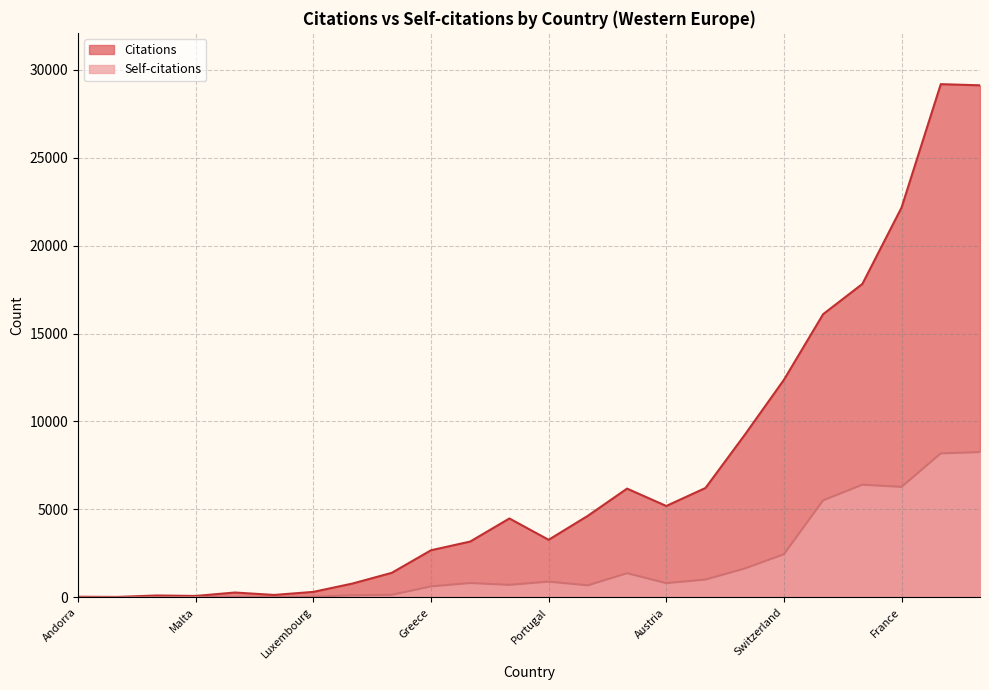

What is the sum of all Citations values?

174964